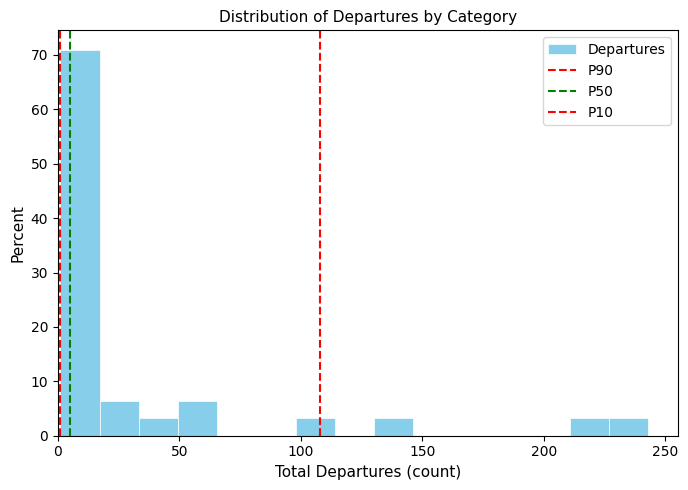

Around what value on the x-axis is the tallest bar? Give the approximate position of its centre, as read against the axis.

10